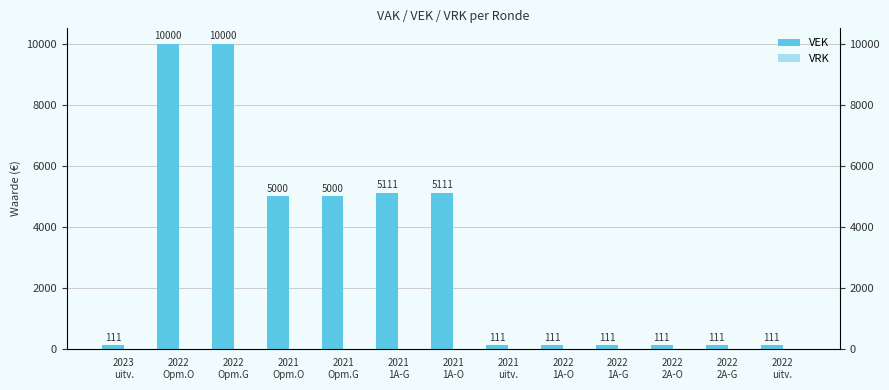

What is the label of the 1st bar from the left?

2023
uitv.